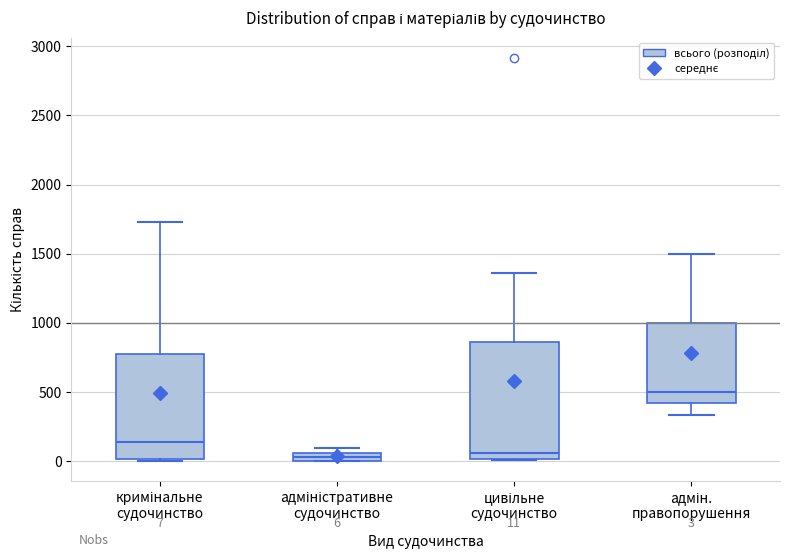

Which box's median line is the highest?

адмін. правопорушення